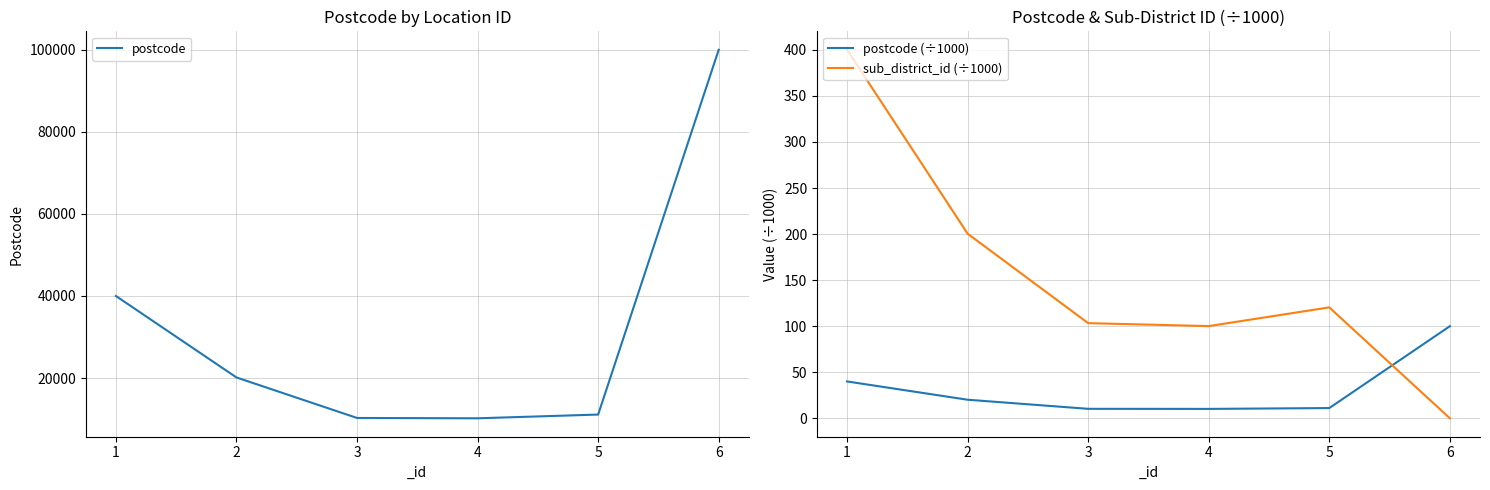

How many values in the postcode (÷1000) series are below 20?

3